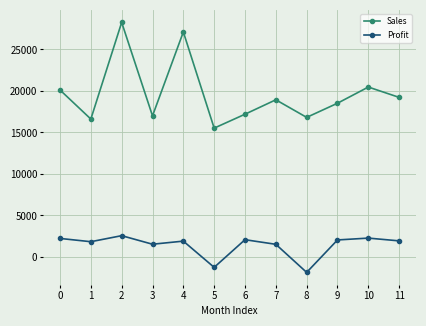

Rank the series at 9 from lowest to highest value.

Profit, Sales